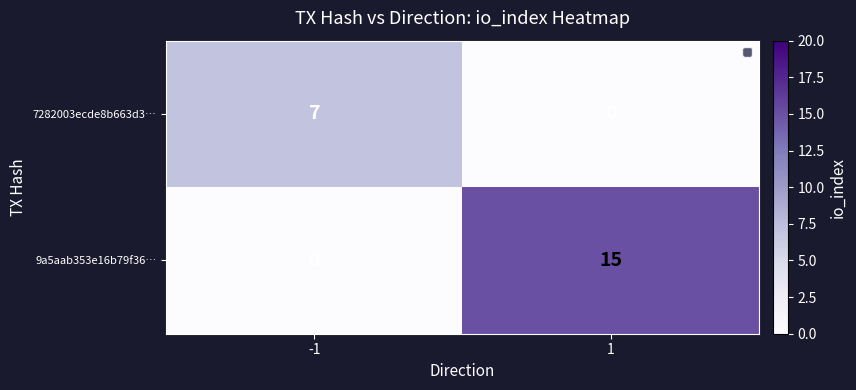

At how many categories does at least one series exceed 2?

2